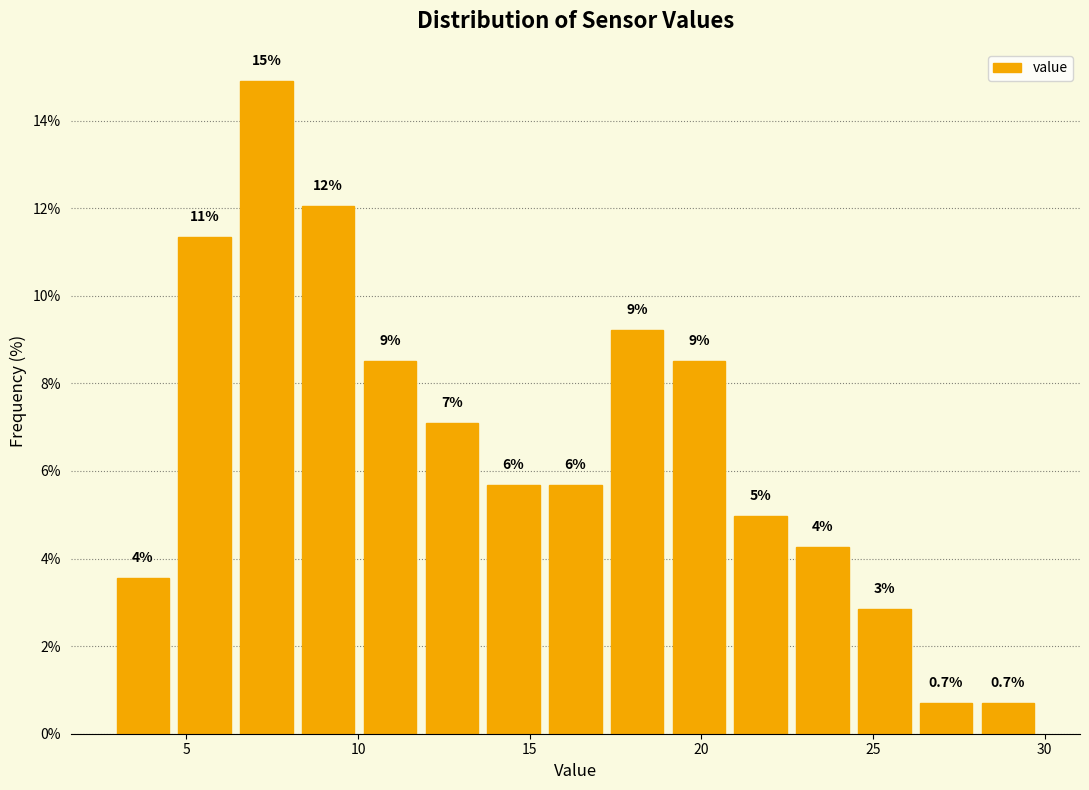

Read against the x-axis, roughly where is the centre of the tallest bar?

7.5